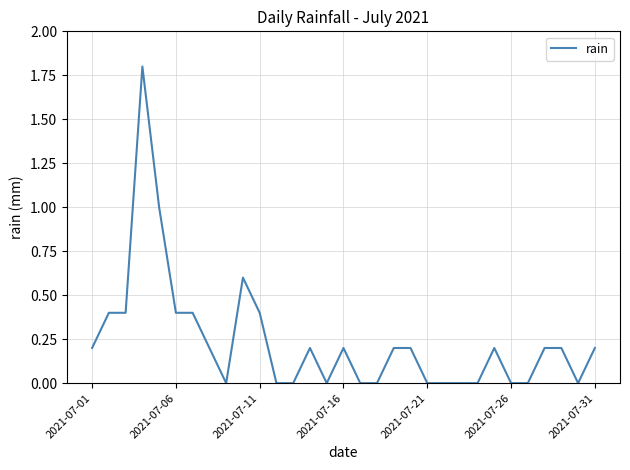

How many values are between 0 and 1?

30